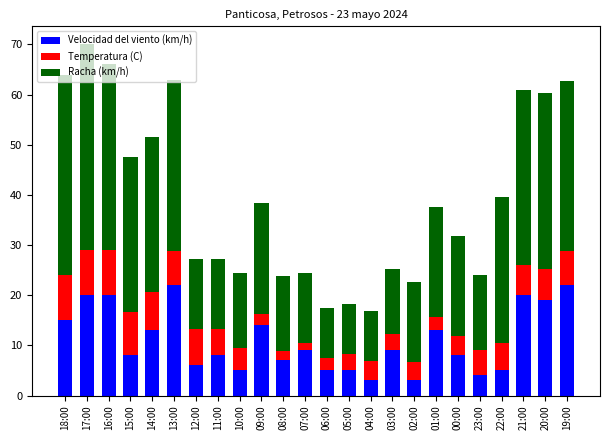

What is the total value across all series at 20:00?

60.3